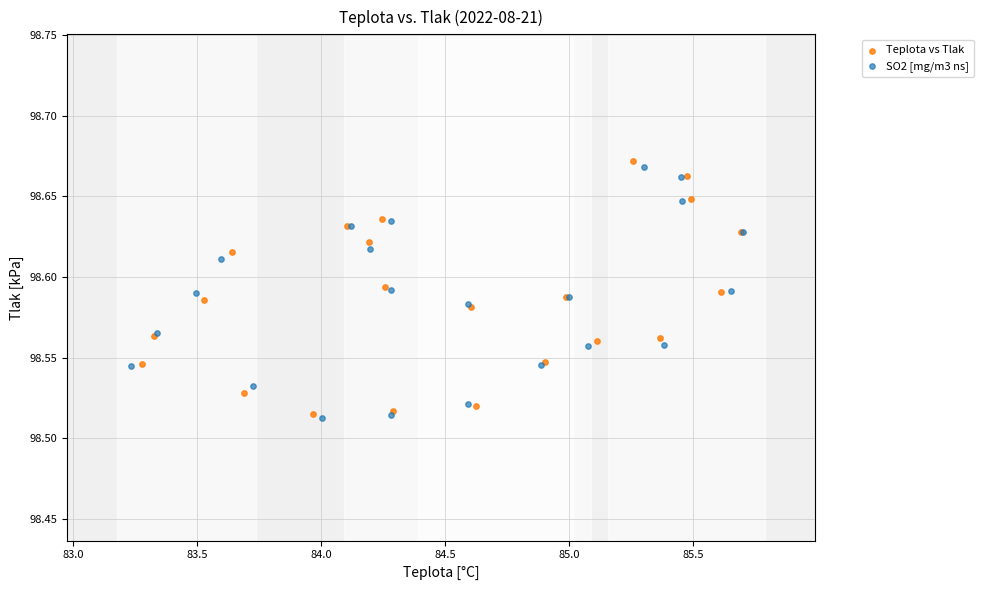

What are all the series names shown in the legend?

Teplota vs Tlak, SO2 [mg/m3 ns]